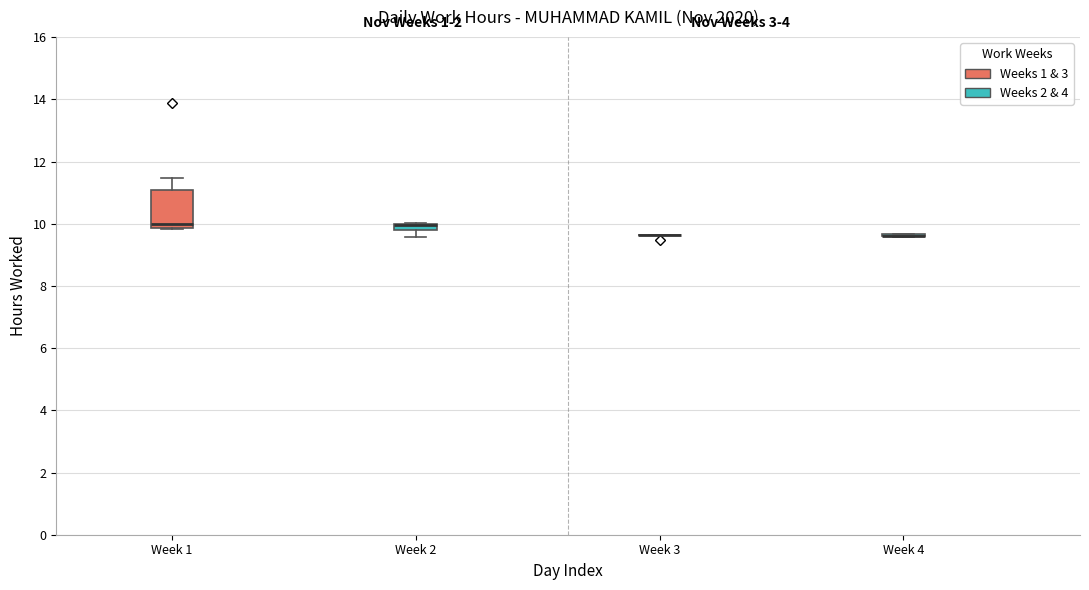

Where is the upper edge of the box for Week 1 on the y-axis? The values are not printed on the chart, so give them approximately, as read against the axis.

11.0